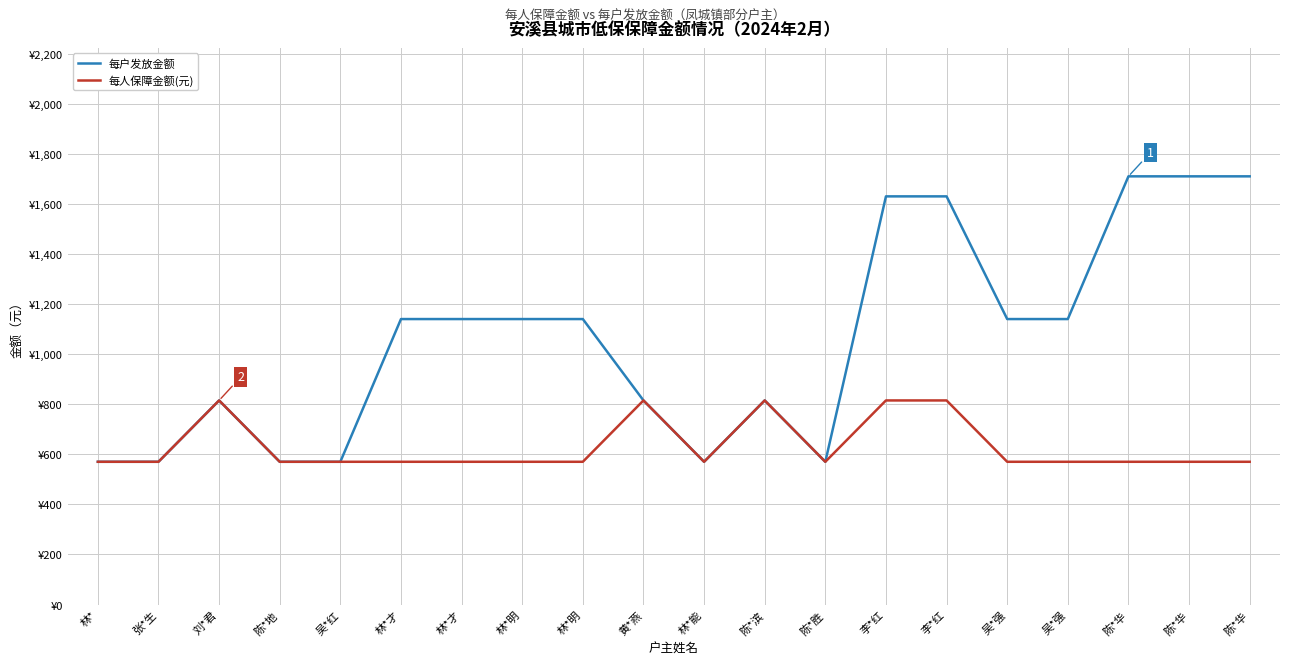

What are all the series names shown in the legend?

每户发放金额, 每人保障金额(元)